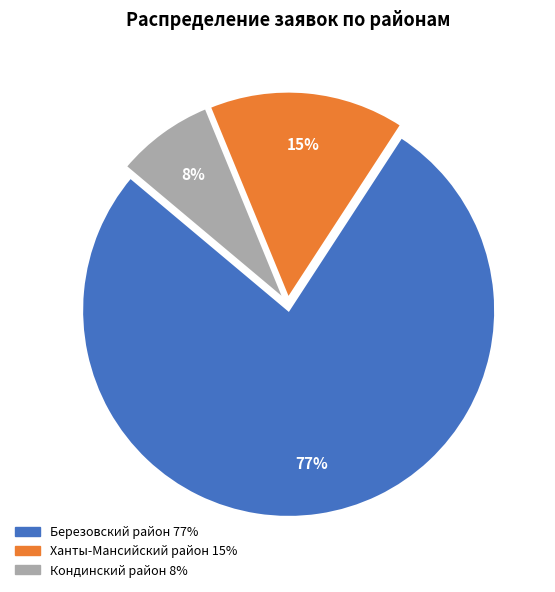

Between Кондинский район and Березовский район, which is larger?

Березовский район